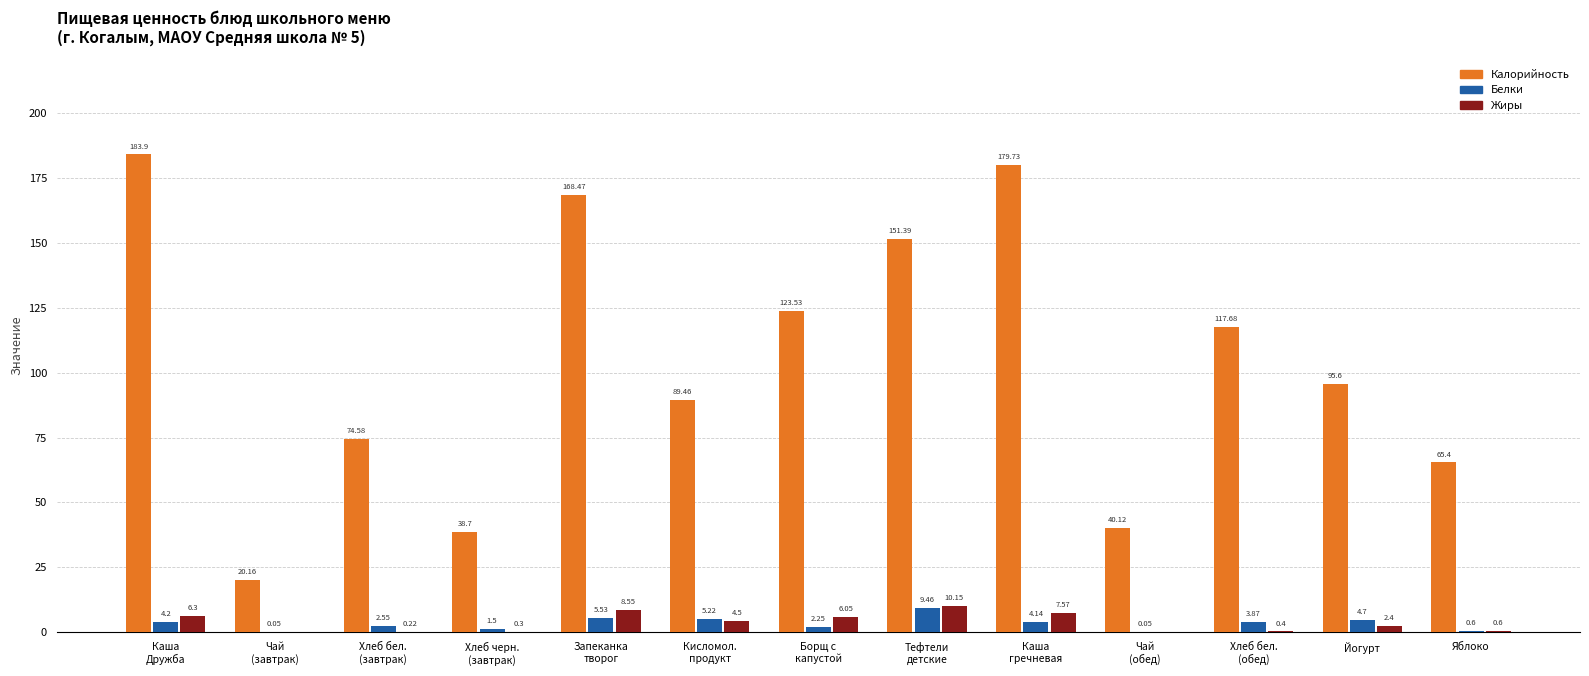

Is it true that Белки equals 4.7 at Йогурт?

True